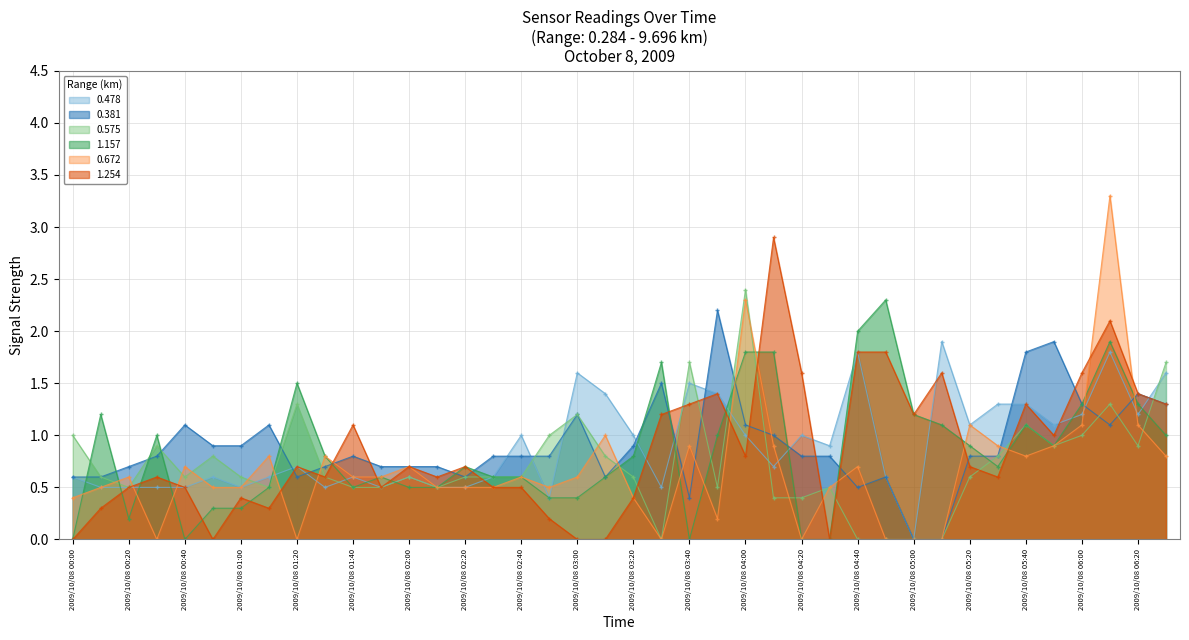

In 1.254, how many points are higher than both neighbors (excluding endpoints)?

11